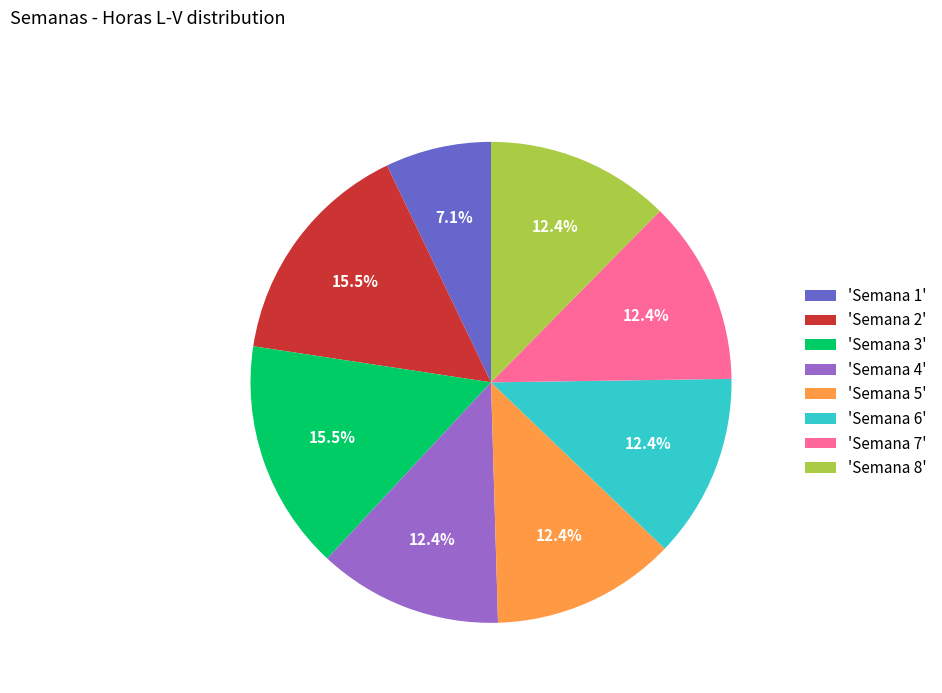

Is there a majority slice in this chart?

No